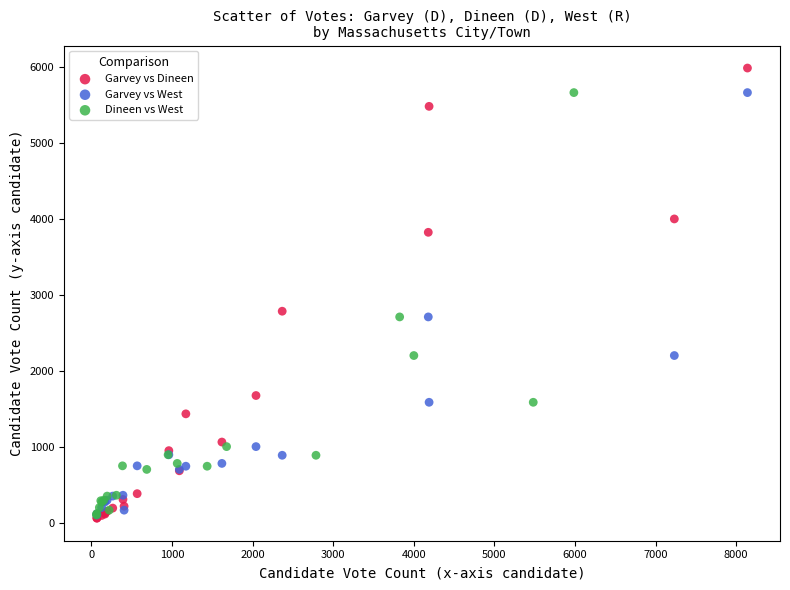

Which series has the largest Y range (max minus min)?

Garvey vs Dineen